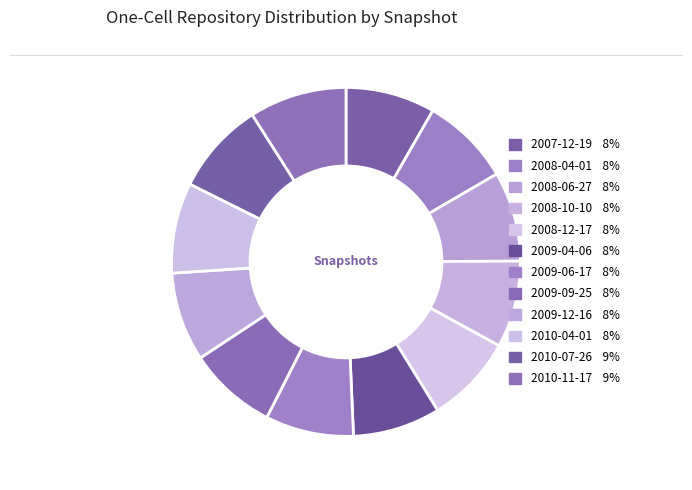

To the nearest percent, what is the combined percentage of 2010-04-01 and 2009-06-17?

17%